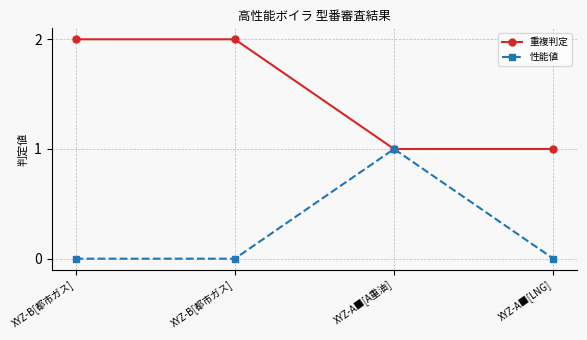

Count the number of data series in this chart.

2